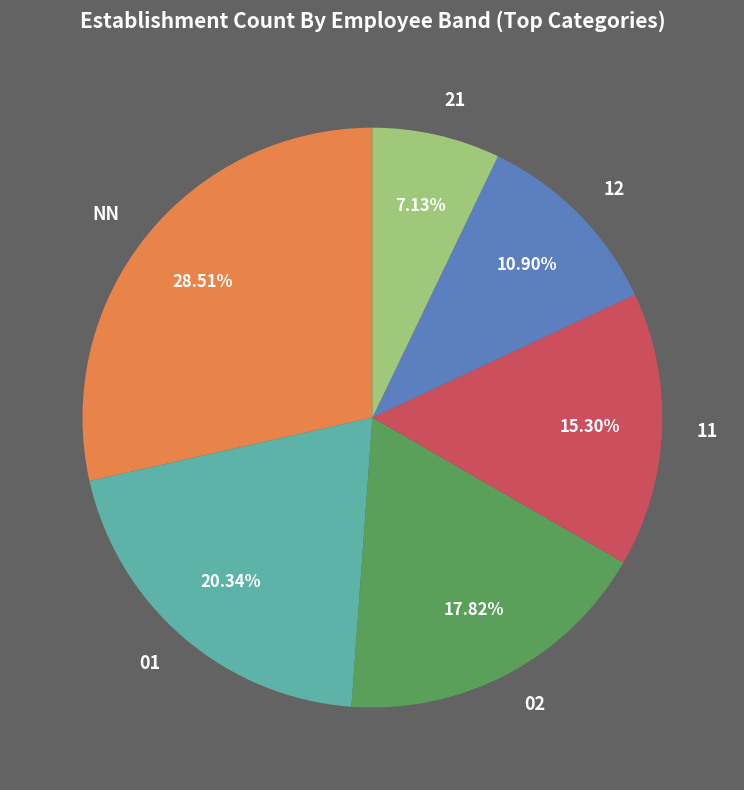

Do 01 and 11 together represent more than half of the pie?

No